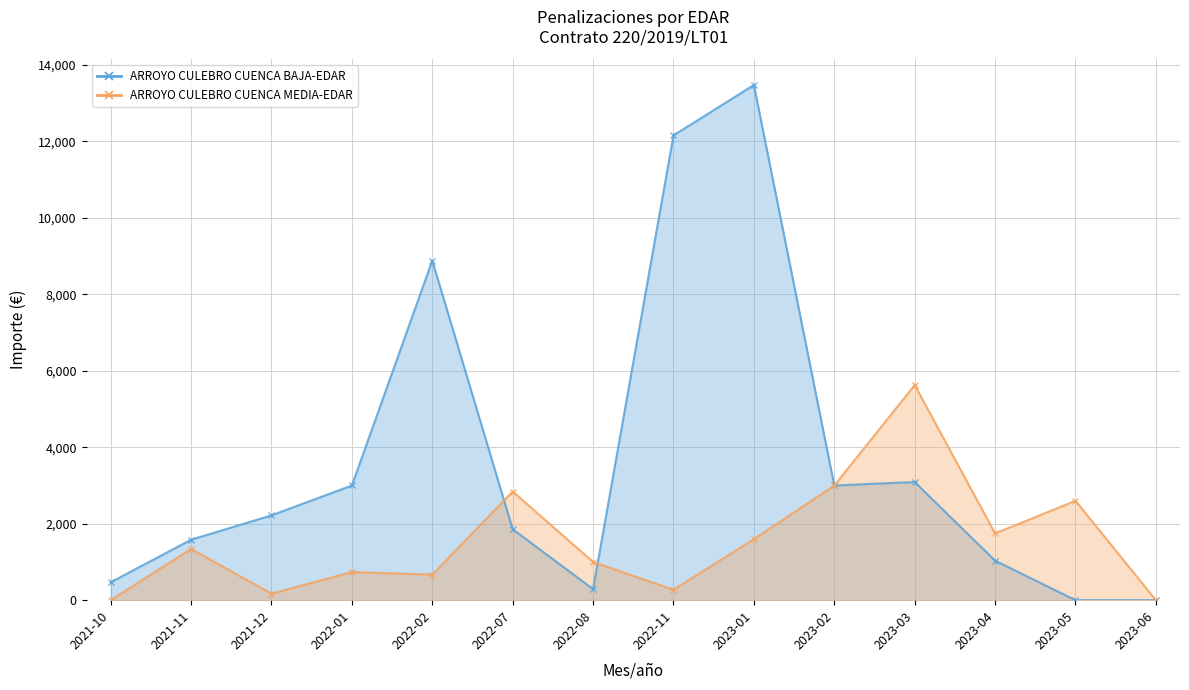

How many data points does each series have?

14